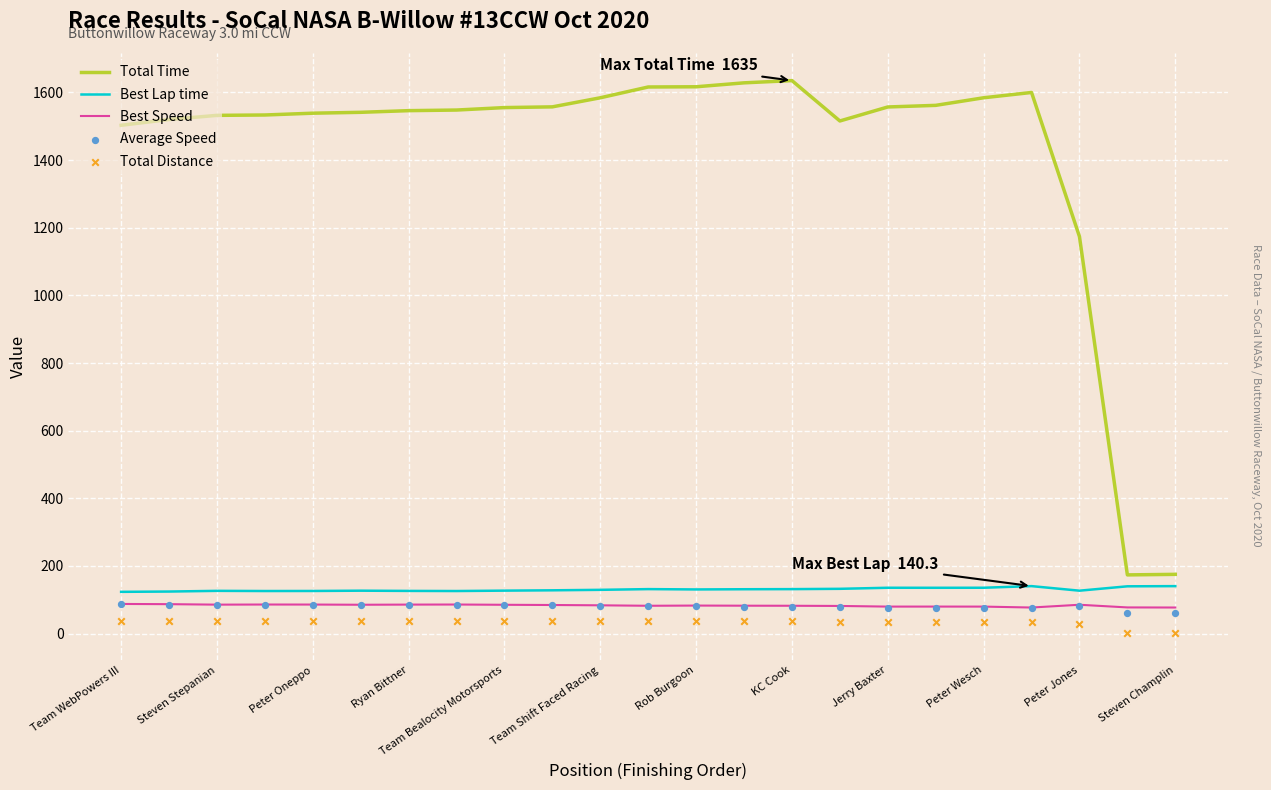

What are all the series names shown in the legend?

Total Time, Best Lap time, Best Speed, Average Speed, Total Distance